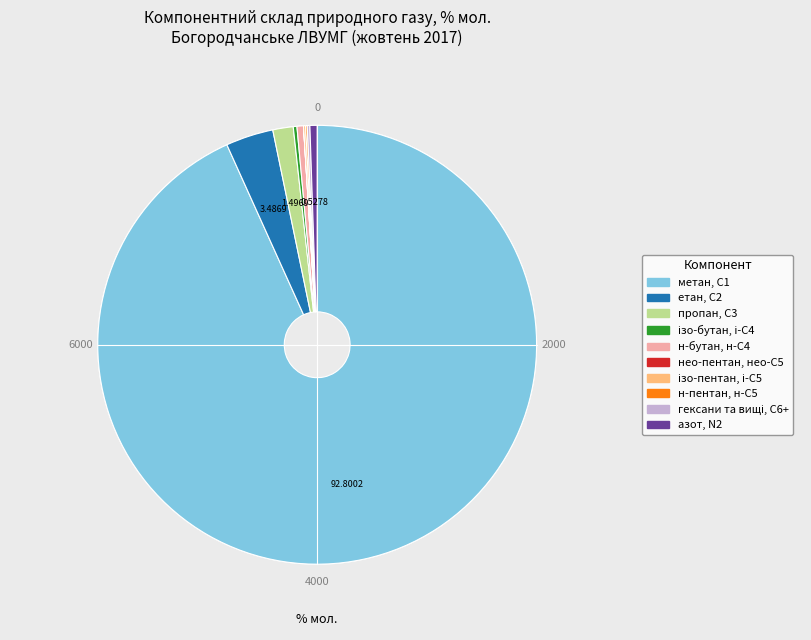

Does any single category account for the majority?

Yes